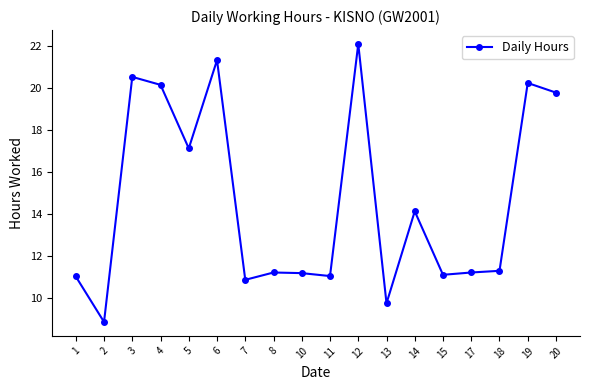

Which category has the highest value across all series?

12